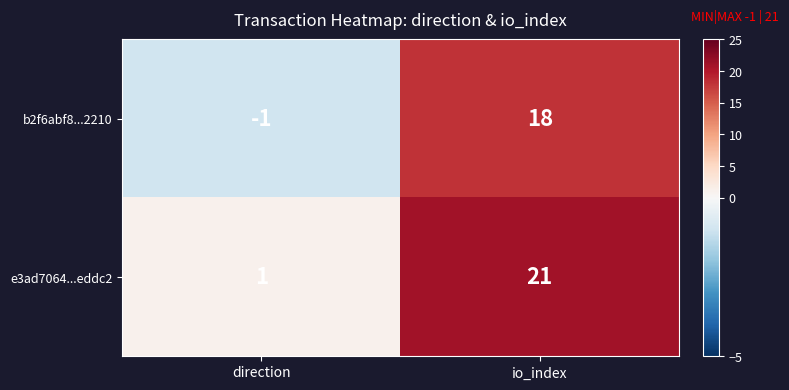

Which series has the widest spread of values?

e3ad7064...eddc2